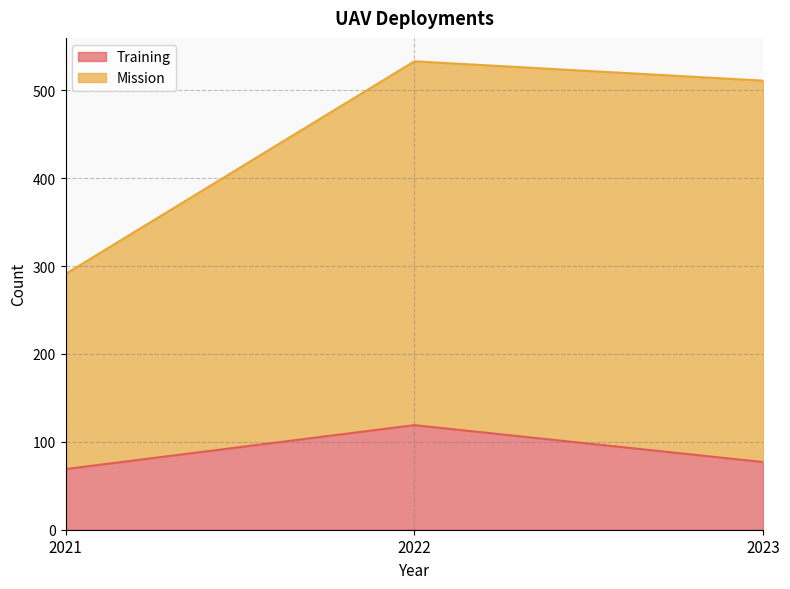

Where does the Training series first go above 77?

2022